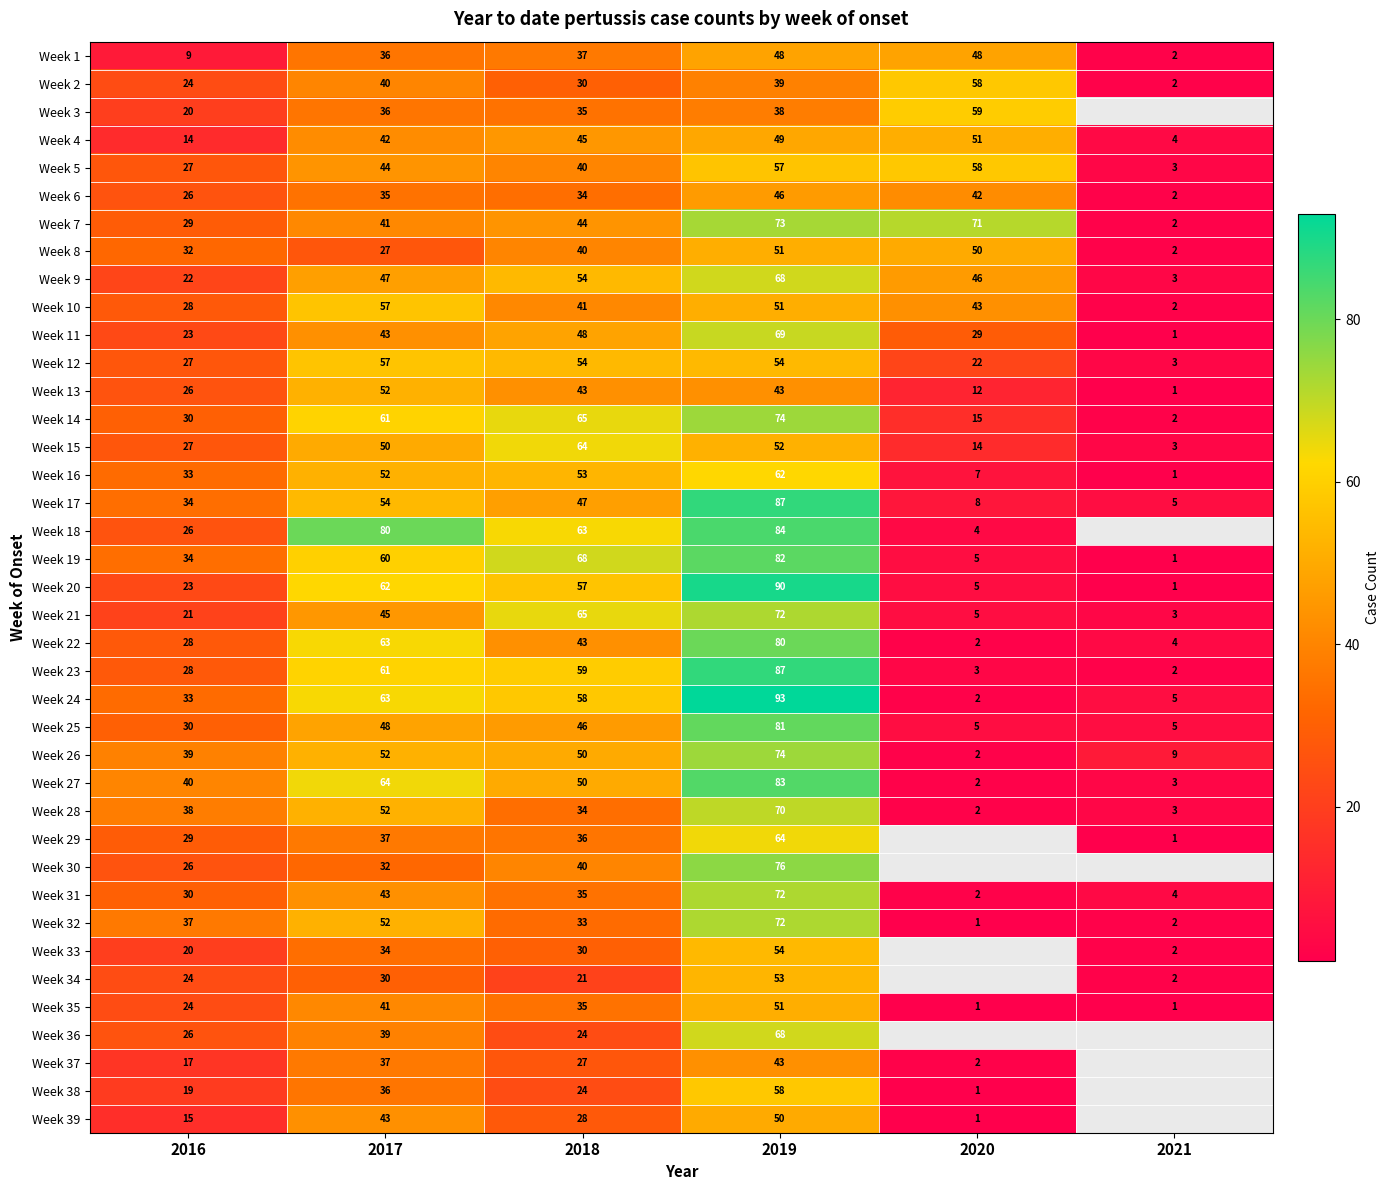

What is the spread (max minus min) of values at 2019?

55